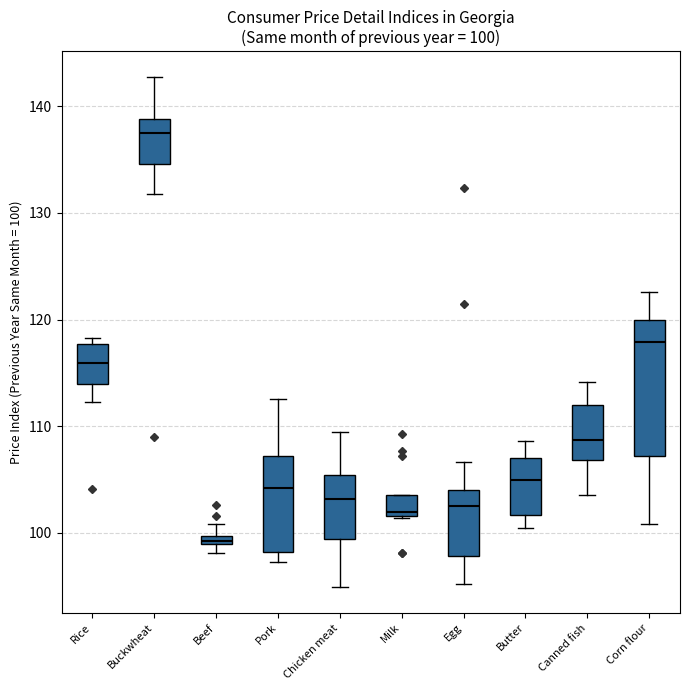

Comparing the boxes themselves (not the whiskers), which one is the tallest?

Corn flour